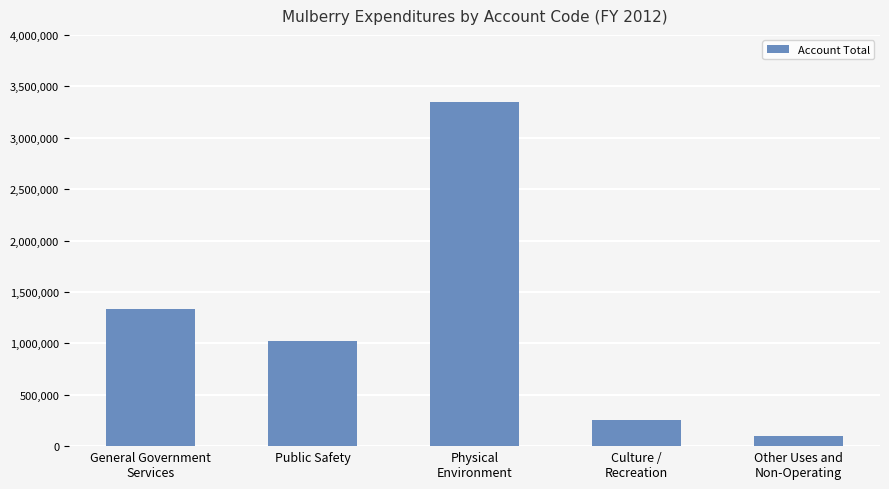

How many data points are less than 1018369?

2